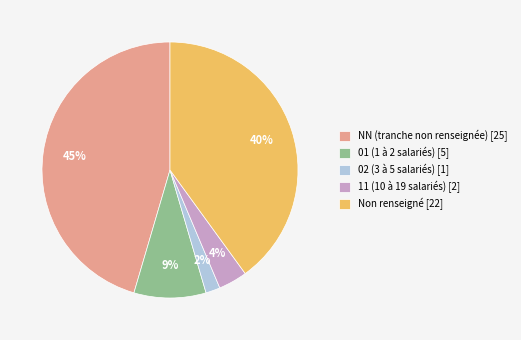

Combined, do 11 (10 à 19 salariés) [2] and NN (tranche non renseignée) [25] account for over 50%?

No